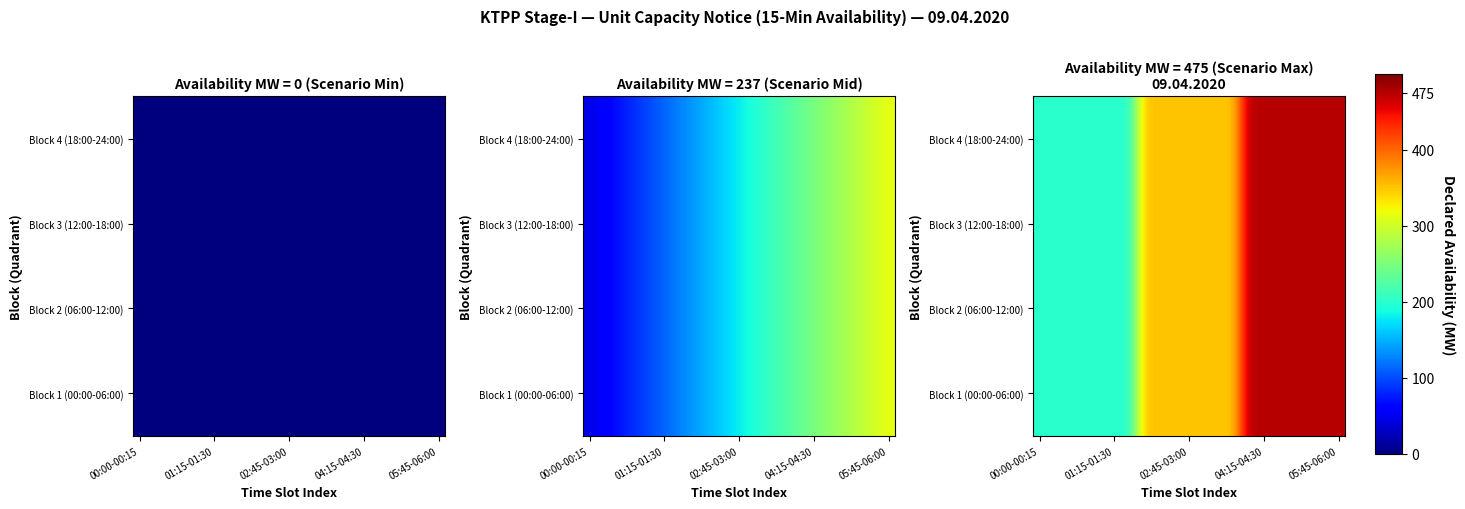

At which label does Block 1 (00:00-06:00) reach its minimum?

00:00-00:15